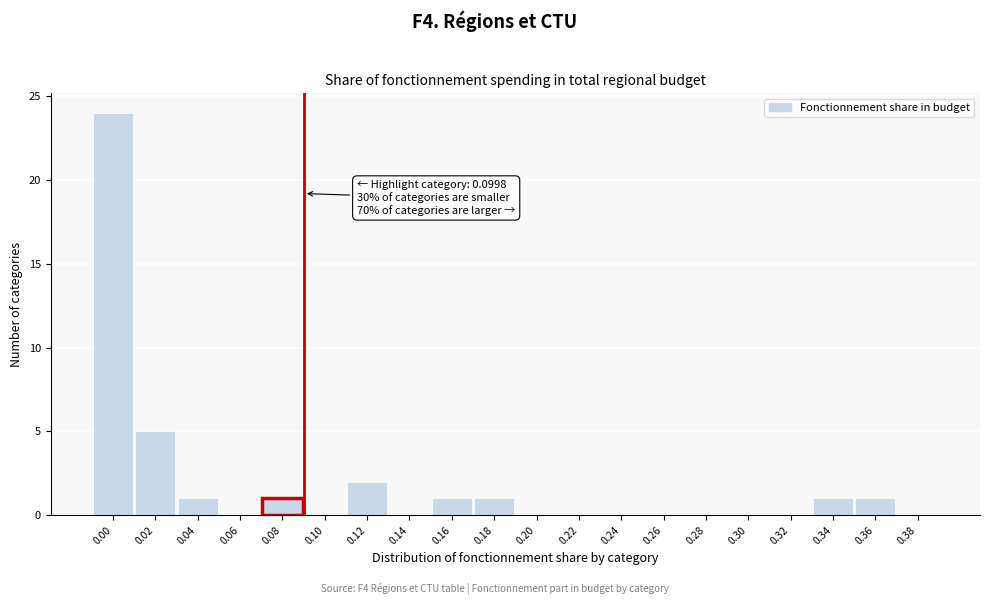

Reading left to right, transcribe all the data shown in this chart.

0.00=24	0.02=5	0.04=1	0.06=0	0.08=1	0.10=0	0.12=2	0.14=0	0.16=1	0.18=1	0.20=0	0.22=0	0.24=0	0.26=0	0.28=0	0.30=0	0.32=0	0.34=1	0.36=1	0.38=0